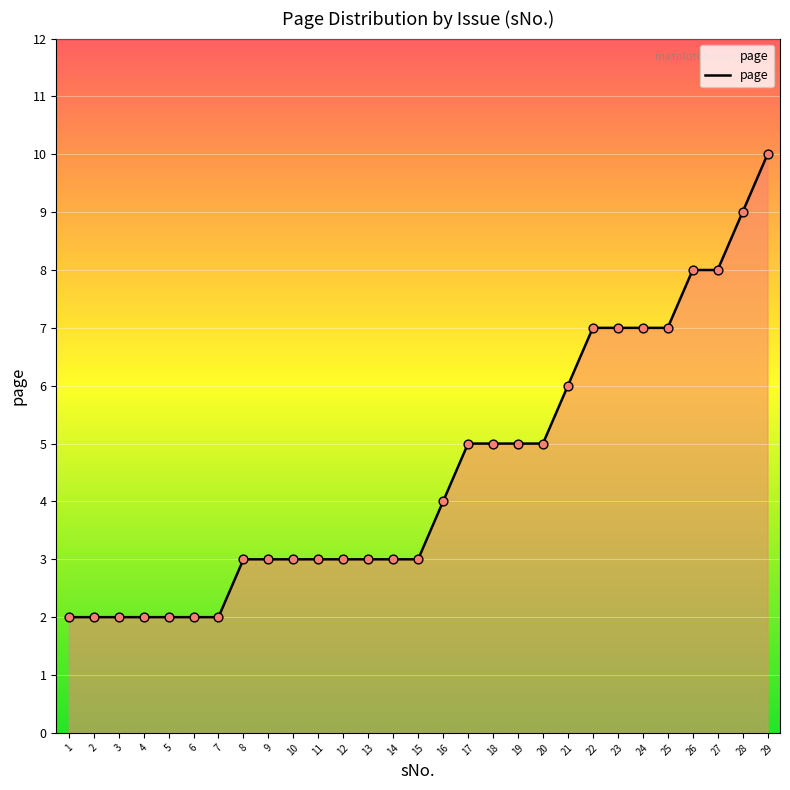

What is the change in value from 9 to 18?

+2